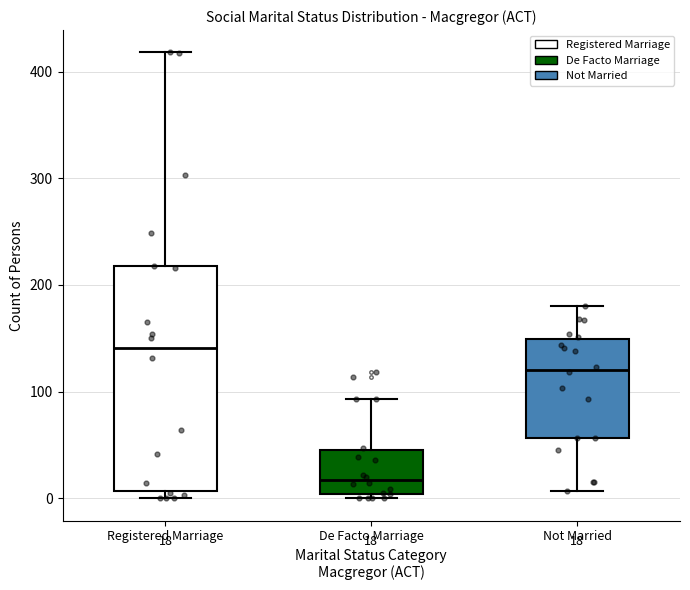

Which box's median line is the highest?

Registered Marriage